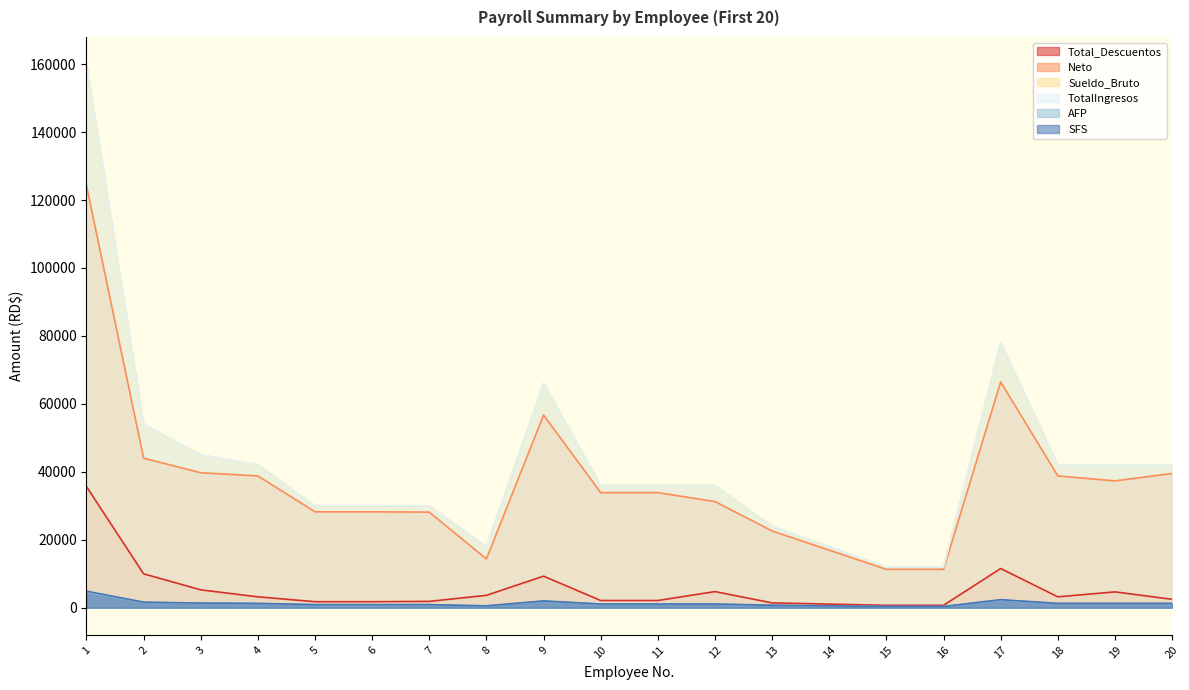

Rank the categories by AFP value from lowest to highest.

15, 16, 8, 14, 13, 5, 6, 7, 10, 11, 12, 4, 18, 19, 20, 3, 2, 9, 17, 1